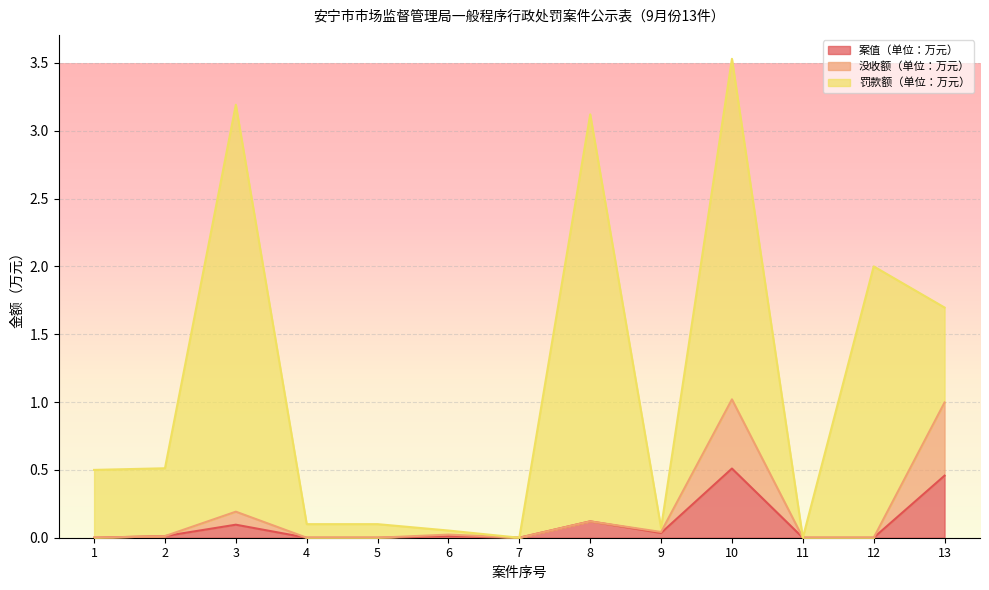

Does the chart display data point markers on the line(s)?

No